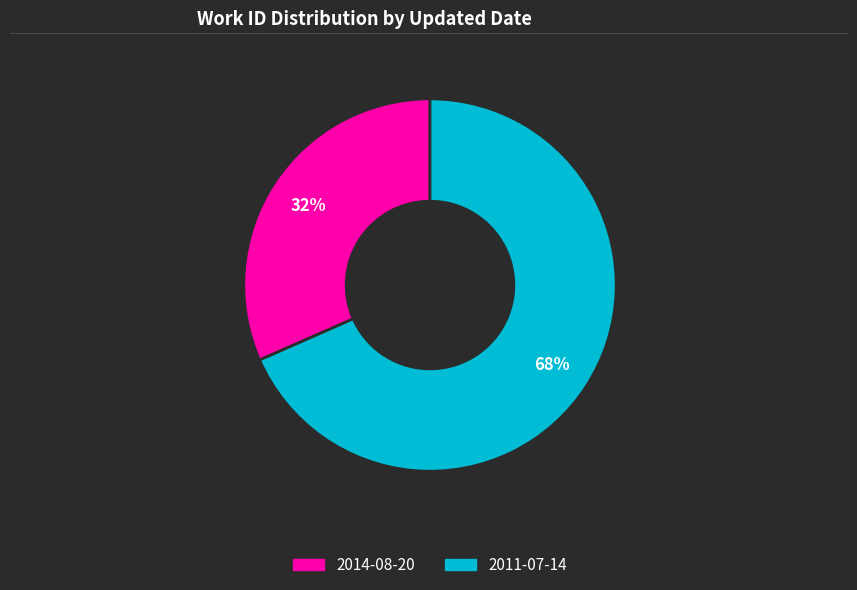

To the nearest percent, what portion does 2014-08-20 represent?

32%